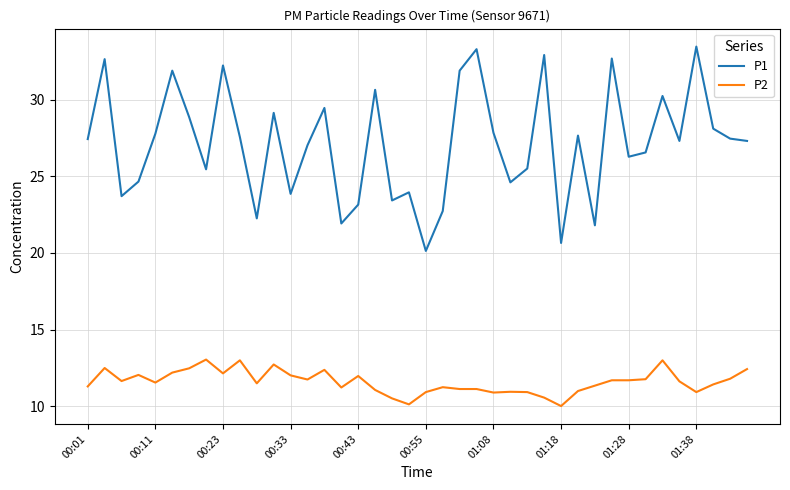

True or false: P1 and P2 intersect in this chart.

False